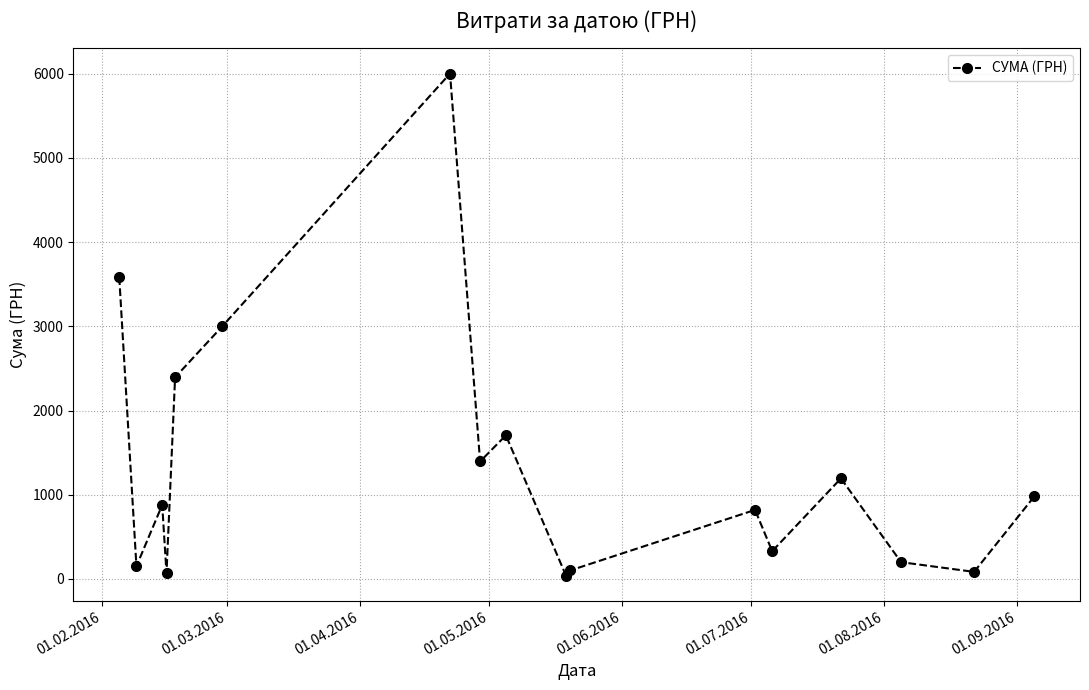

What is the value of the 3rd point from the left?

878.6